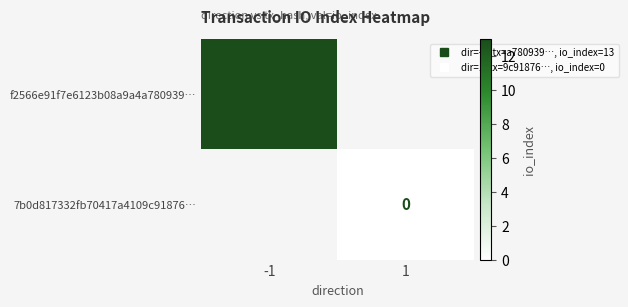

List the labels in order of 7b0d817332fb70417a4109c91876… value, smallest first.

-1, 1